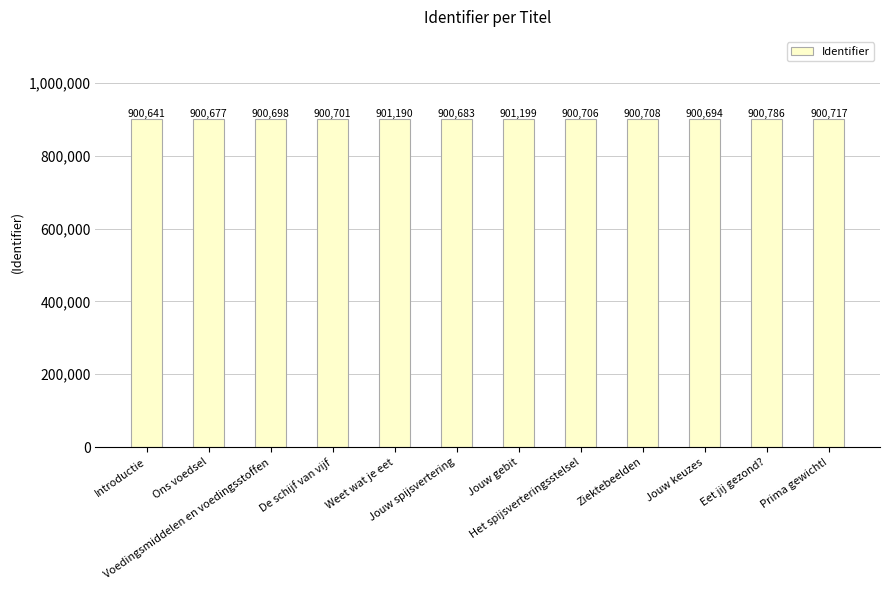

What is the label of the 3rd bar from the right?

Jouw keuzes